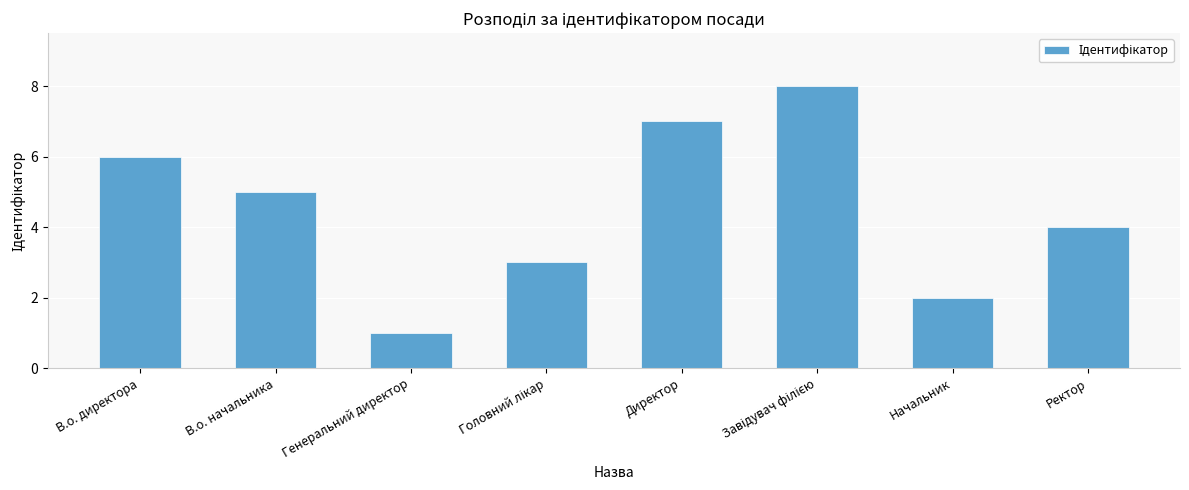

What is the difference between the maximum and minimum values?

7